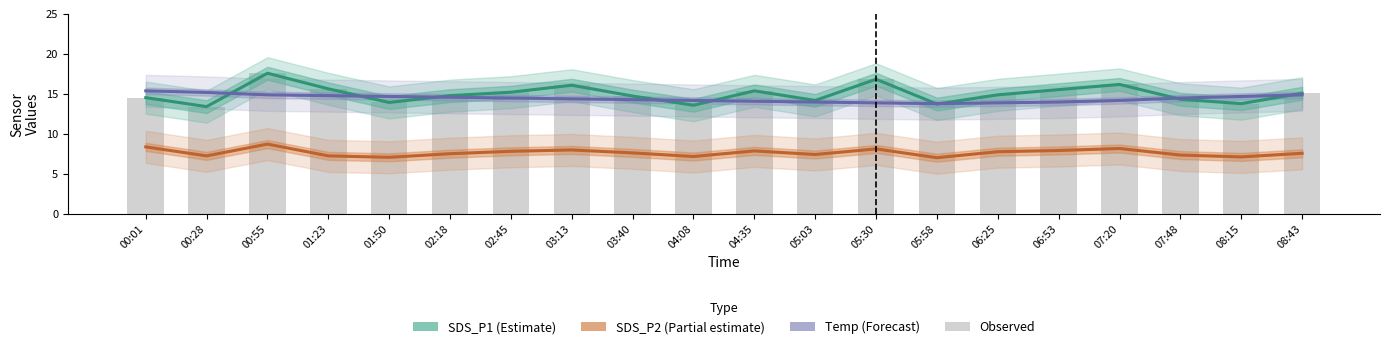

Which category has the lowest value across all series?

05:58